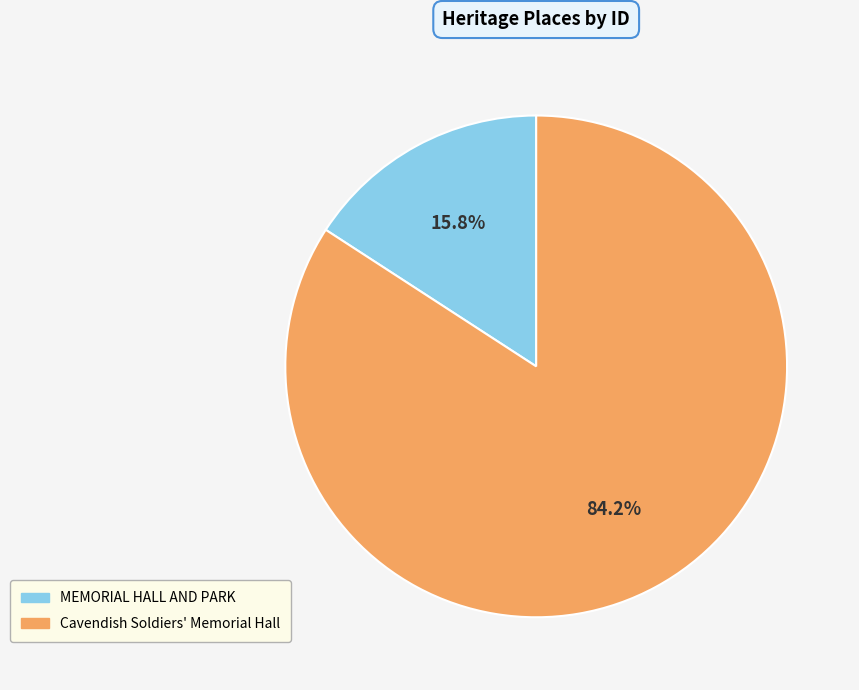

How many segments does this pie chart have?

2